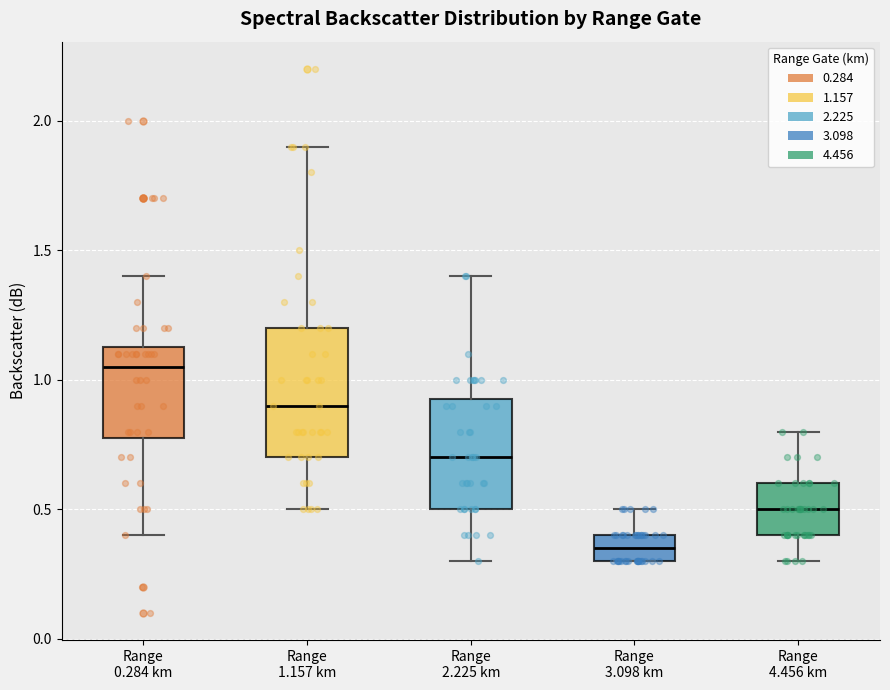

Reading left to right, read every box against the y-axis: the position of its median line, the range the box covers, and the ends of its whiskers. The values are not printed on the chart, so give them approximately, as read against the axis.

Range 0.284 km: median 1.05, box 0.80 to 1.15, whiskers 0.40 to 1.40
Range 1.157 km: median 0.90, box 0.70 to 1.20, whiskers 0.50 to 1.90
Range 2.225 km: median 0.70, box 0.50 to 0.95, whiskers 0.30 to 1.40
Range 3.098 km: median 0.35, box 0.30 to 0.40, whiskers 0.30 to 0.50
Range 4.456 km: median 0.50, box 0.40 to 0.60, whiskers 0.30 to 0.80